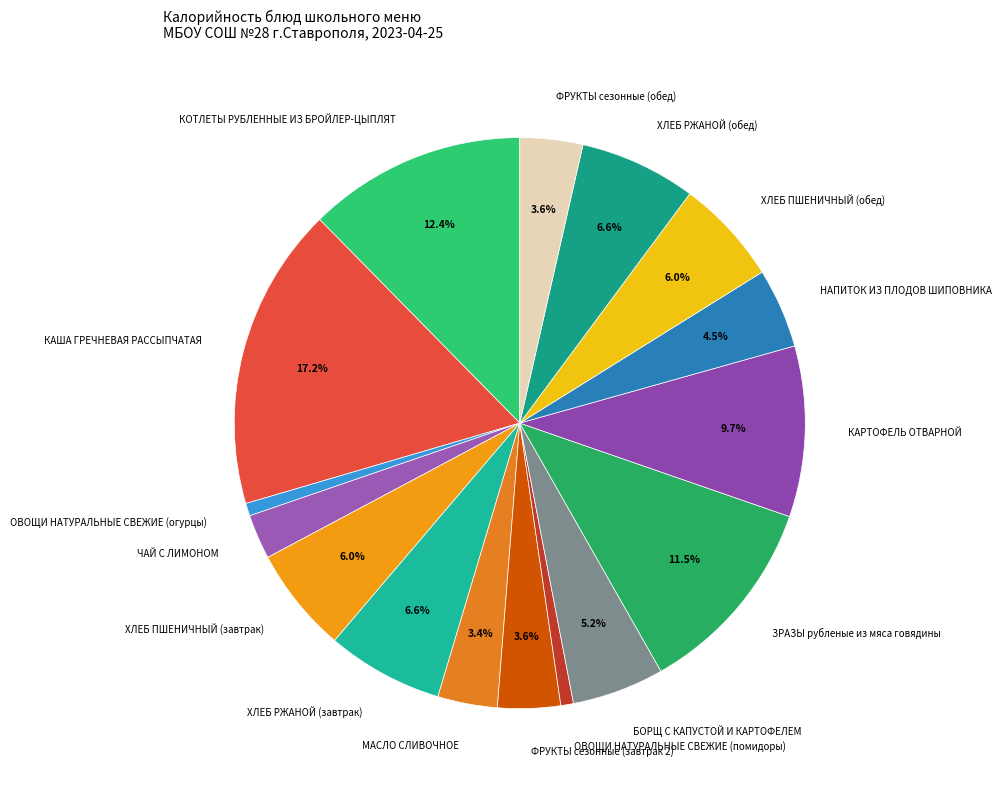

Between ХЛЕБ ПШЕНИЧНЫЙ (завтрак) and КАРТОФЕЛЬ ОТВАРНОЙ, which is larger?

КАРТОФЕЛЬ ОТВАРНОЙ